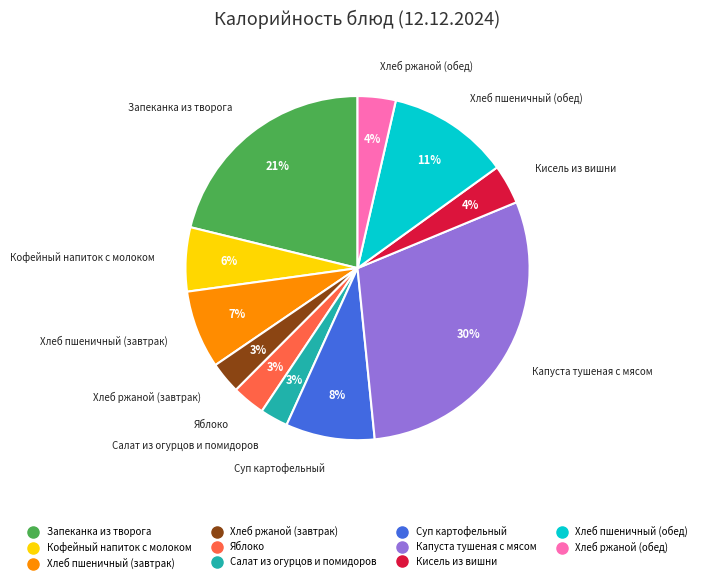

Combined, do Суп картофельный and Яблоко account for over 50%?

No